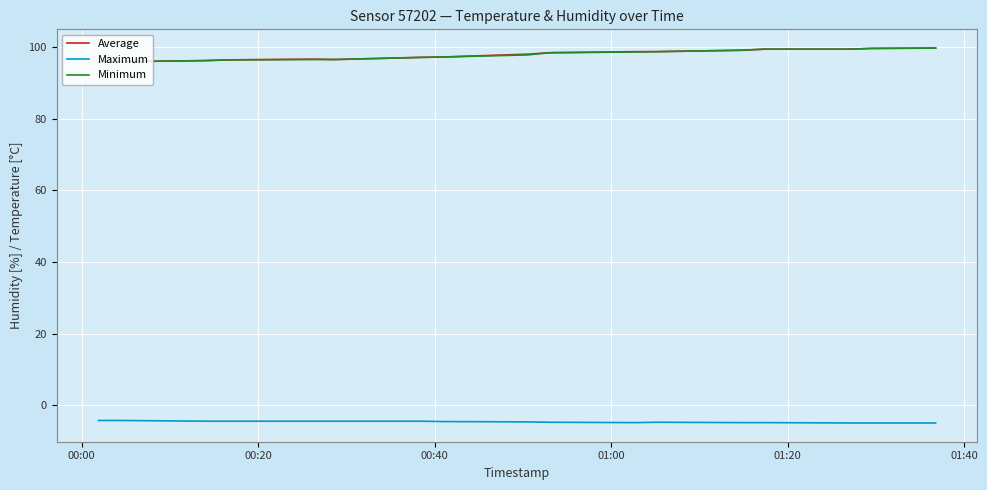

What is the lowest value of the Minimum series?

95.8